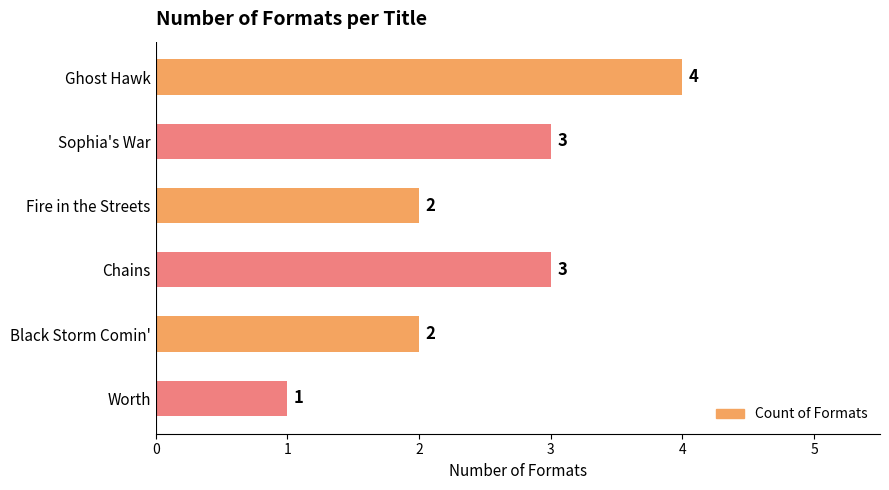

At which category does the chart reach its minimum across all series?

Worth